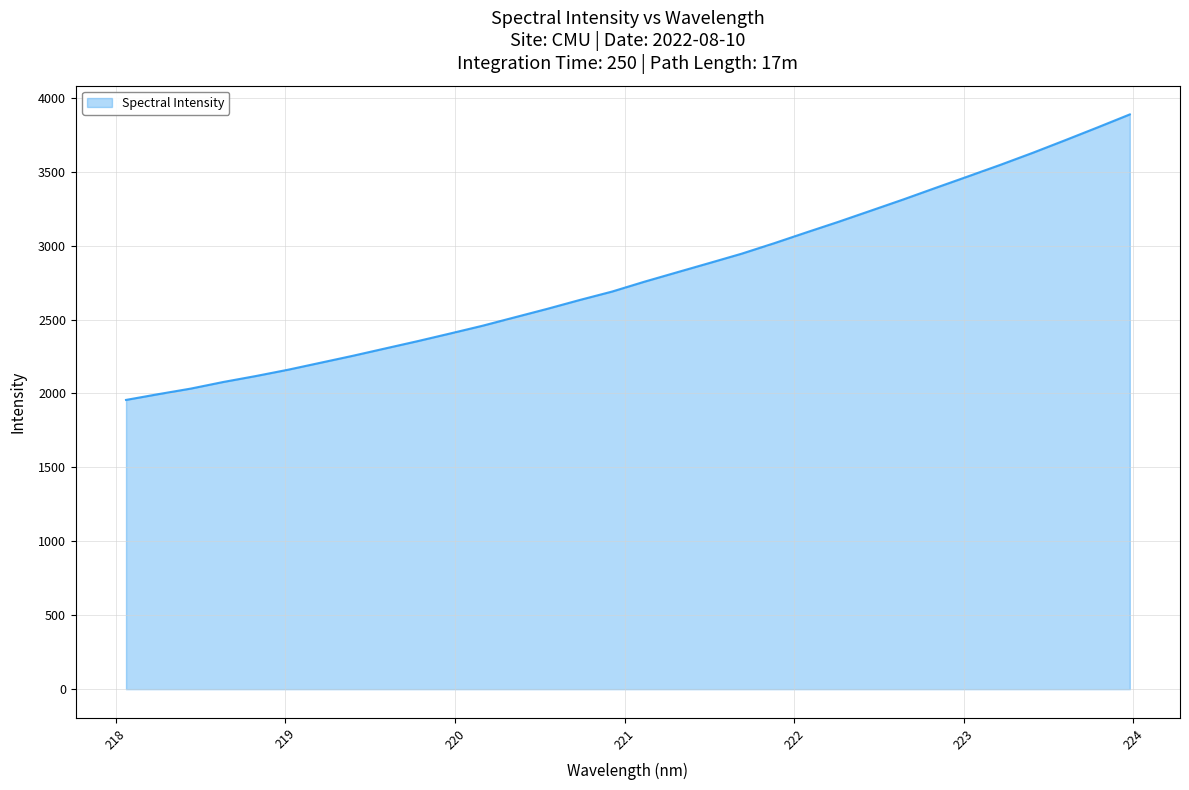

What is the minimum value shown in the chart?

1956.5